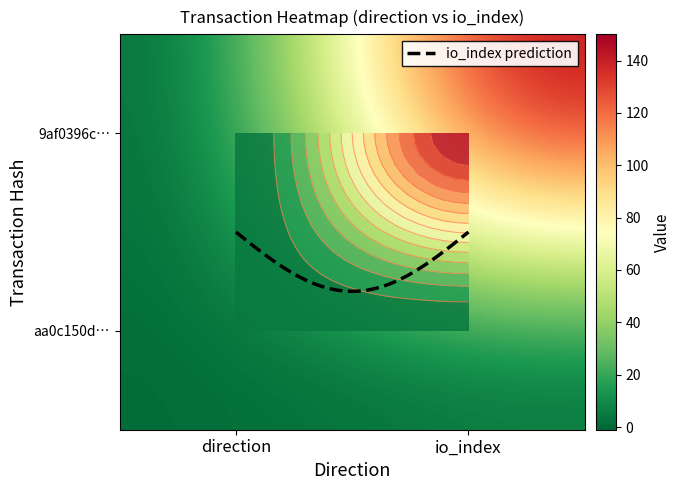

At which category is the sum across all series the highest?

1